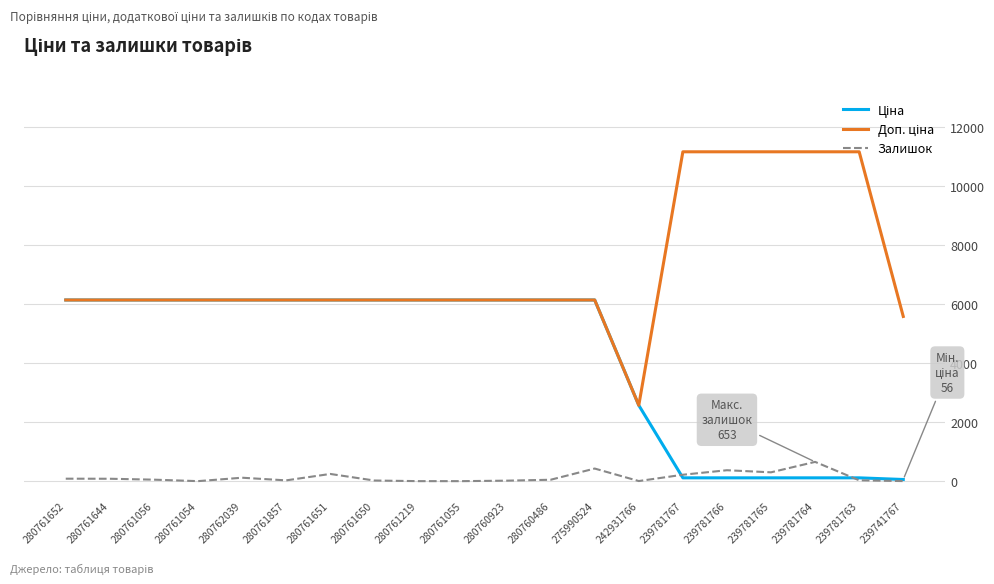

What is the greatest value displayed?

11169.0